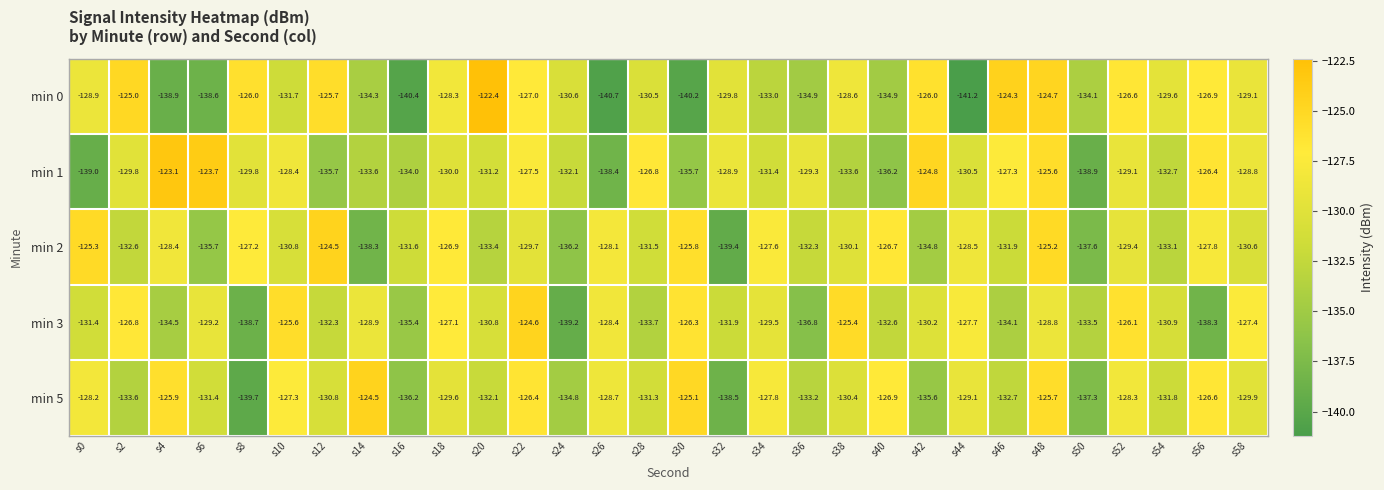

How many distinct data groups are displayed?

5